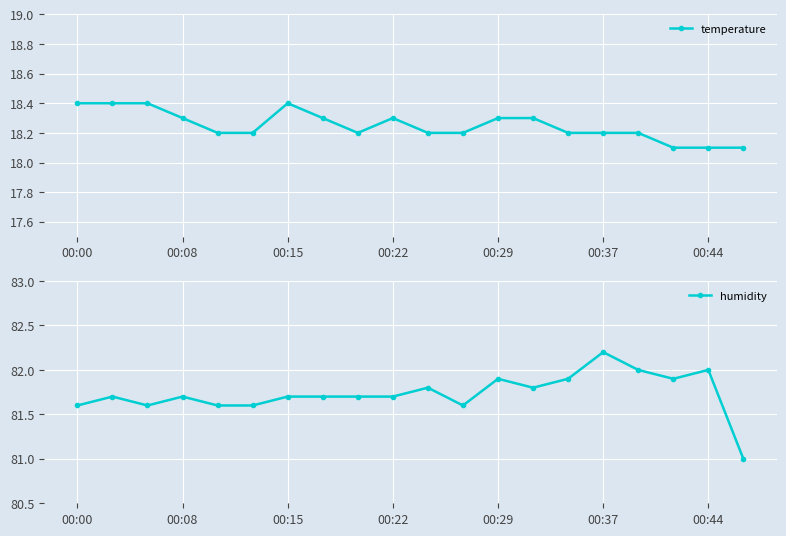

Which series has the largest total across all categories?

humidity